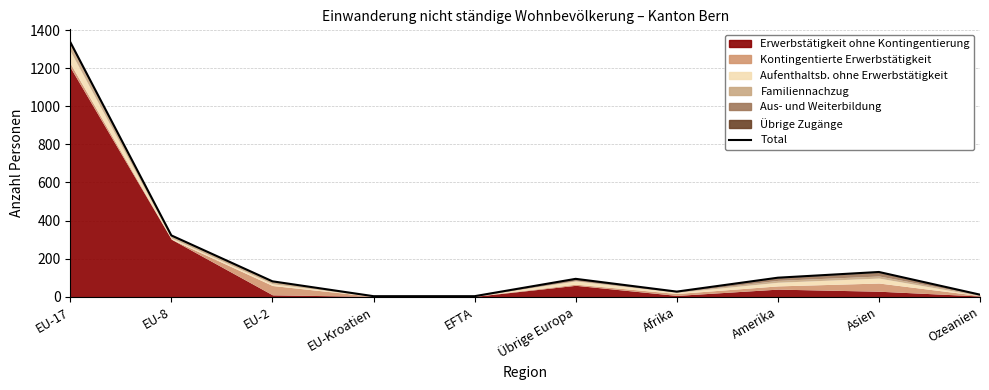

The chart shows a value of 1 at EFTA. True or false?

False